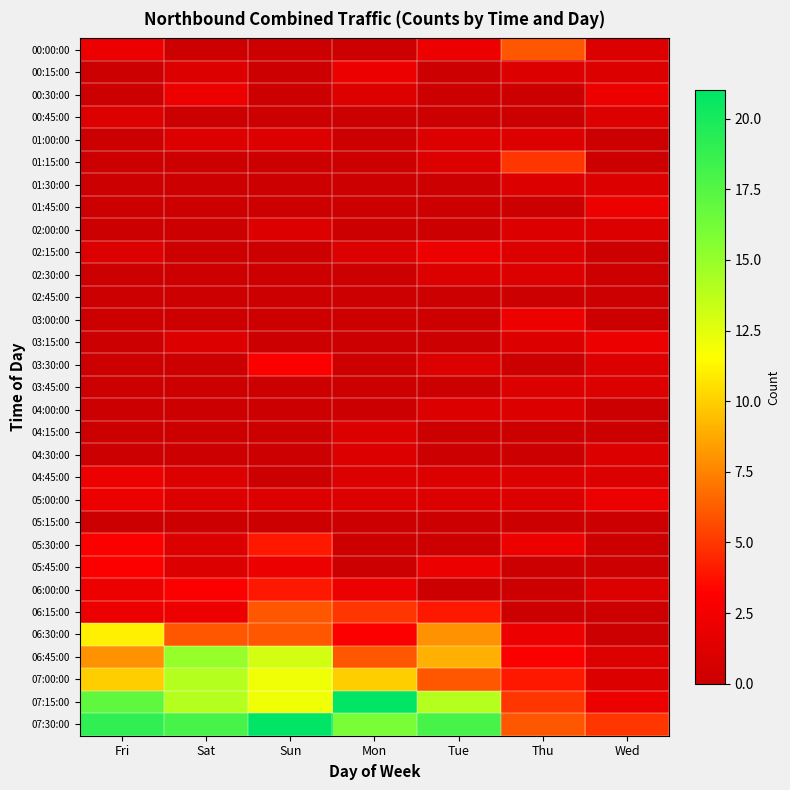

Reading right to left, what are all the values shown in this chart?

00:00:00: Wed=1	Thu=6	Tue=2	Mon=0	Sun=0	Sat=0	Fri=2
00:15:00: Wed=1	Thu=1	Tue=0	Mon=2	Sun=0	Sat=1	Fri=0
00:30:00: Wed=2	Thu=0	Tue=0	Mon=1	Sun=0	Sat=2	Fri=0
00:45:00: Wed=1	Thu=0	Tue=0	Mon=0	Sun=0	Sat=0	Fri=1
01:00:00: Wed=0	Thu=1	Tue=1	Mon=0	Sun=1	Sat=1	Fri=0
01:15:00: Wed=0	Thu=5	Tue=1	Mon=0	Sun=0	Sat=0	Fri=0
01:30:00: Wed=1	Thu=1	Tue=0	Mon=0	Sun=0	Sat=0	Fri=0
01:45:00: Wed=2	Thu=0	Tue=0	Mon=0	Sun=0	Sat=0	Fri=0
02:00:00: Wed=1	Thu=1	Tue=0	Mon=0	Sun=1	Sat=0	Fri=0
02:15:00: Wed=0	Thu=1	Tue=2	Mon=1	Sun=0	Sat=0	Fri=1
02:30:00: Wed=0	Thu=1	Tue=1	Mon=0	Sun=0	Sat=0	Fri=0
02:45:00: Wed=0	Thu=0	Tue=0	Mon=0	Sun=0	Sat=0	Fri=0
03:00:00: Wed=0	Thu=2	Tue=0	Mon=0	Sun=0	Sat=0	Fri=0
03:15:00: Wed=2	Thu=1	Tue=0	Mon=0	Sun=0	Sat=1	Fri=0
03:30:00: Wed=1	Thu=0	Tue=1	Mon=0	Sun=3	Sat=0	Fri=0
03:45:00: Wed=1	Thu=1	Tue=0	Mon=0	Sun=0	Sat=0	Fri=0
04:00:00: Wed=0	Thu=1	Tue=1	Mon=0	Sun=0	Sat=0	Fri=0
04:15:00: Wed=0	Thu=0	Tue=0	Mon=1	Sun=0	Sat=0	Fri=0
04:30:00: Wed=1	Thu=0	Tue=0	Mon=1	Sun=0	Sat=0	Fri=0
04:45:00: Wed=1	Thu=1	Tue=1	Mon=1	Sun=0	Sat=1	Fri=2
05:00:00: Wed=2	Thu=1	Tue=1	Mon=1	Sun=1	Sat=1	Fri=2
05:15:00: Wed=0	Thu=0	Tue=0	Mon=0	Sun=0	Sat=0	Fri=0
05:30:00: Wed=0	Thu=2	Tue=0	Mon=0	Sun=4	Sat=1	Fri=3
05:45:00: Wed=0	Thu=0	Tue=2	Mon=0	Sun=2	Sat=1	Fri=3
06:00:00: Wed=1	Thu=0	Tue=0	Mon=2	Sun=4	Sat=3	Fri=2
06:15:00: Wed=0	Thu=0	Tue=4	Mon=5	Sun=6	Sat=2	Fri=2
06:30:00: Wed=0	Thu=2	Tue=8	Mon=3	Sun=6	Sat=6	Fri=11
06:45:00: Wed=1	Thu=3	Tue=9	Mon=6	Sun=13	Sat=15	Fri=8
07:00:00: Wed=1	Thu=4	Tue=6	Mon=10	Sun=12	Sat=14	Fri=10
07:15:00: Wed=2	Thu=5	Tue=14	Mon=21	Sun=12	Sat=14	Fri=17
07:30:00: Wed=5	Thu=6	Tue=18	Mon=16	Sun=21	Sat=18	Fri=19